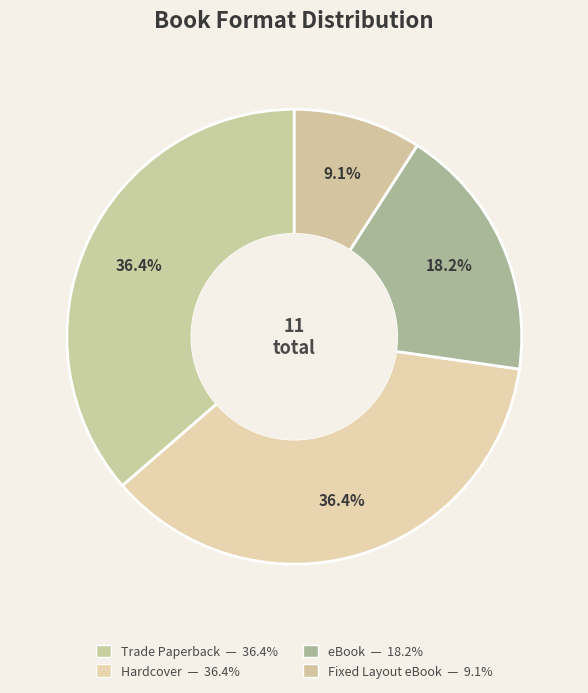

Approximately how many times larger is the value at Hardcover compared to eBook?

2.0